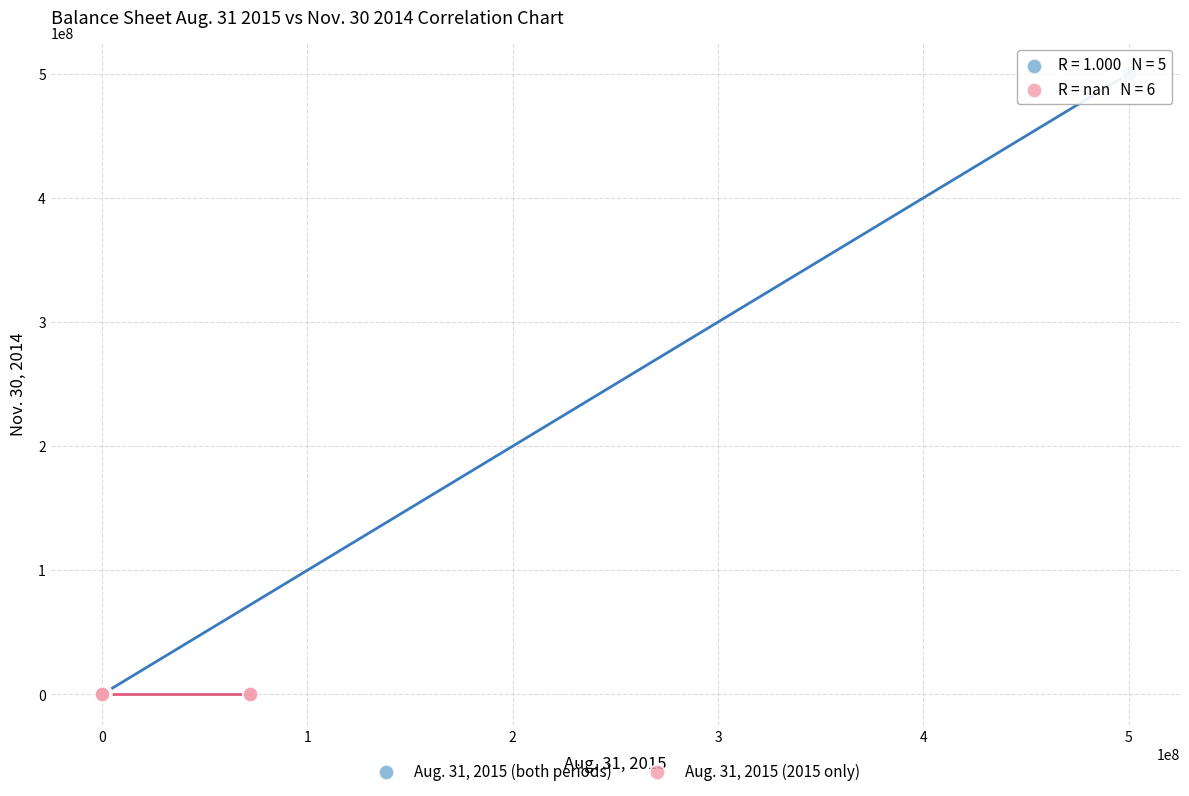

Which series contains the highest Y value?

Aug. 31, 2015 (both periods)